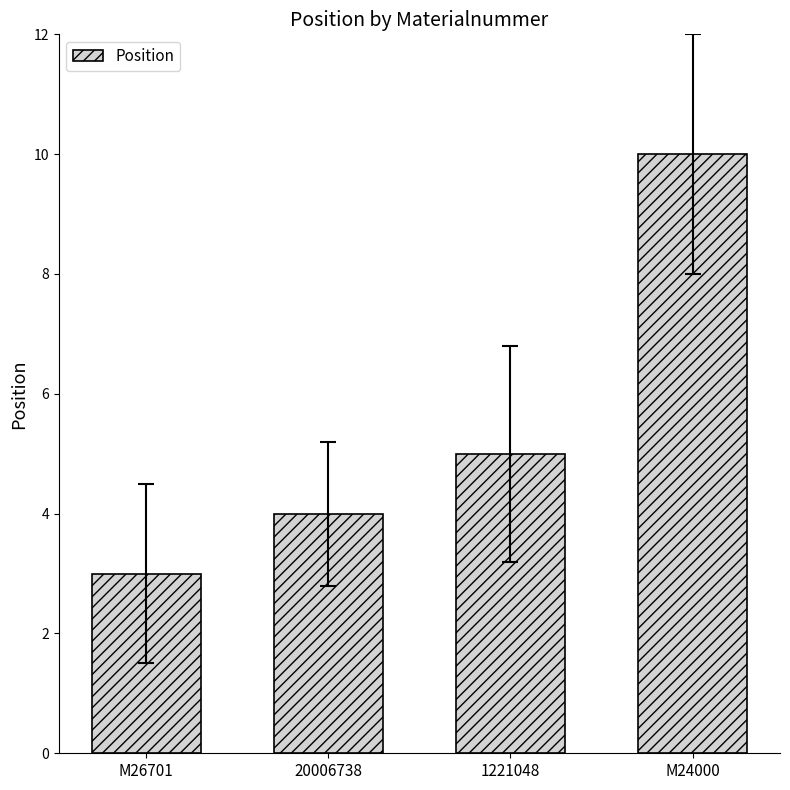

Which category has the highest value across all series?

M24000